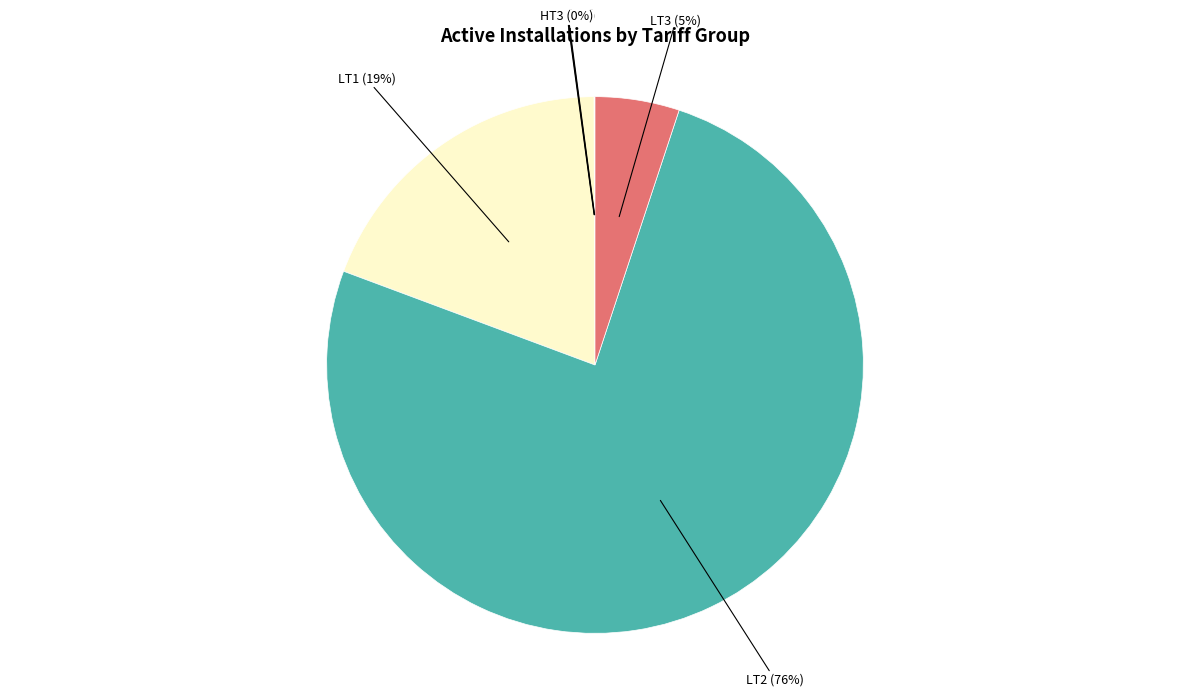

Is there any slice that represents more than half of the pie?

Yes